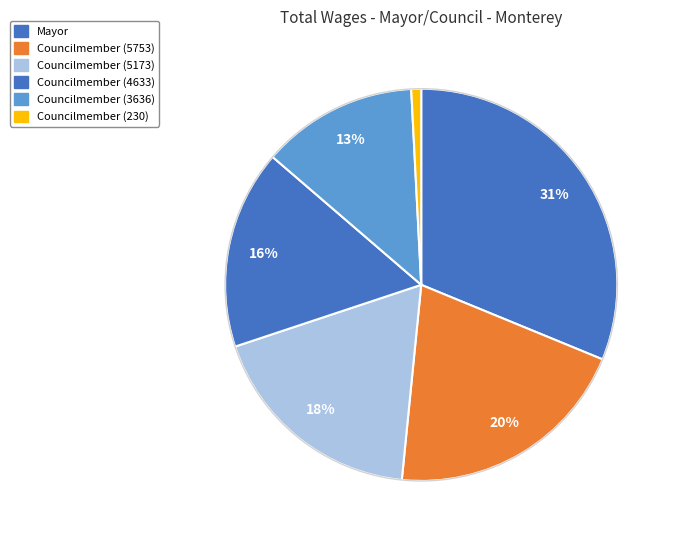

Count the number of slices in the pie.

6